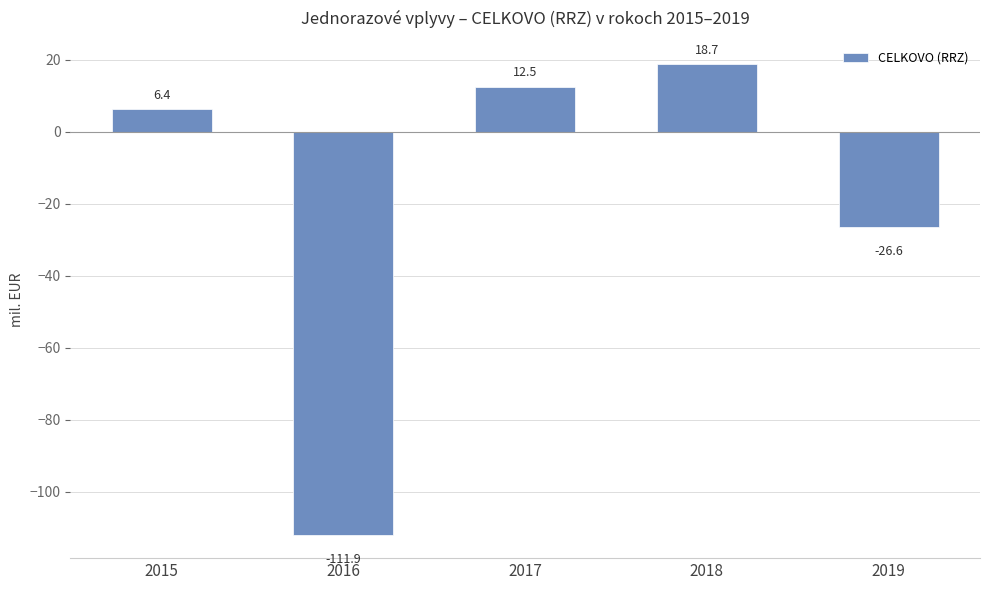

At which category does the chart reach its peak across all series?

2018